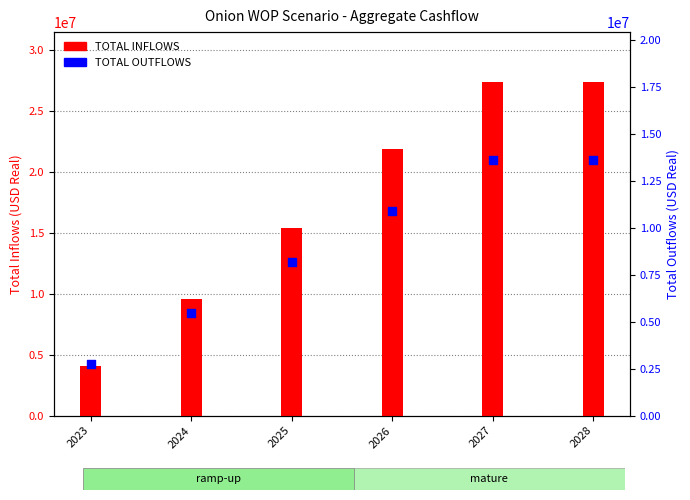

Is the value of TOTAL OUTFLOWS at 2025 greater than the value of TOTAL INFLOWS at 2024?

No